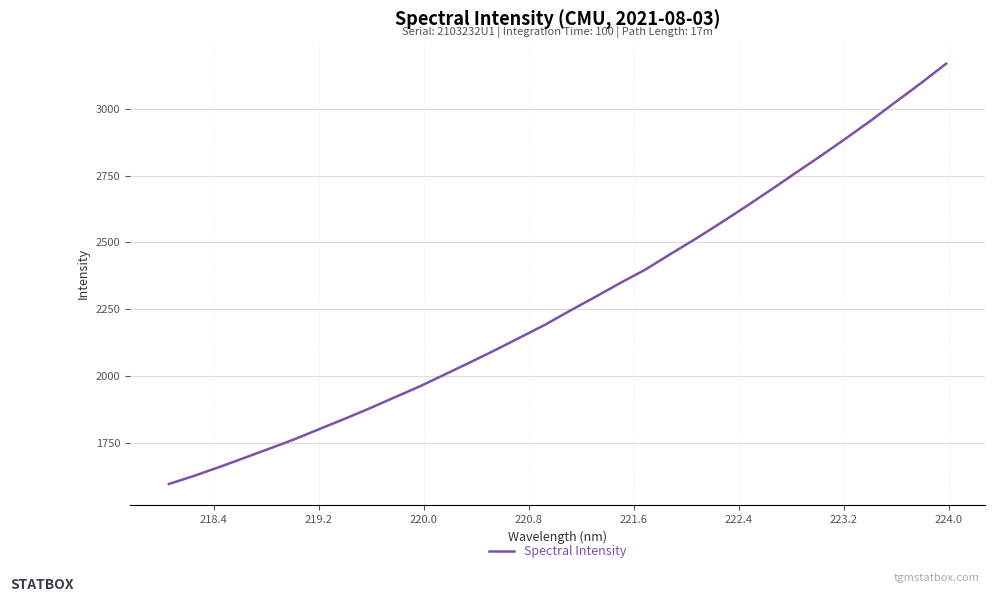

What is the maximum value shown in the chart?

3170.2